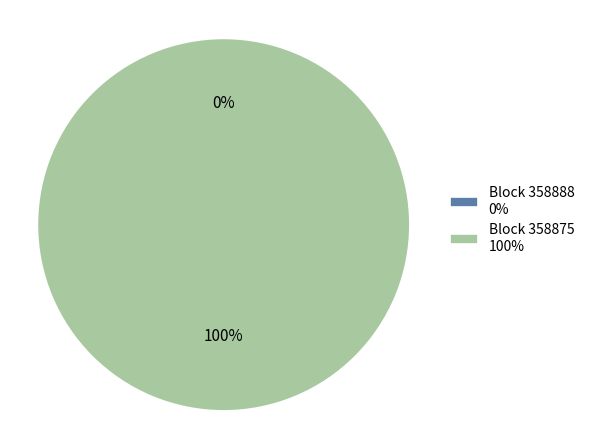

Does 358875 account for over 50% of the chart?

Yes